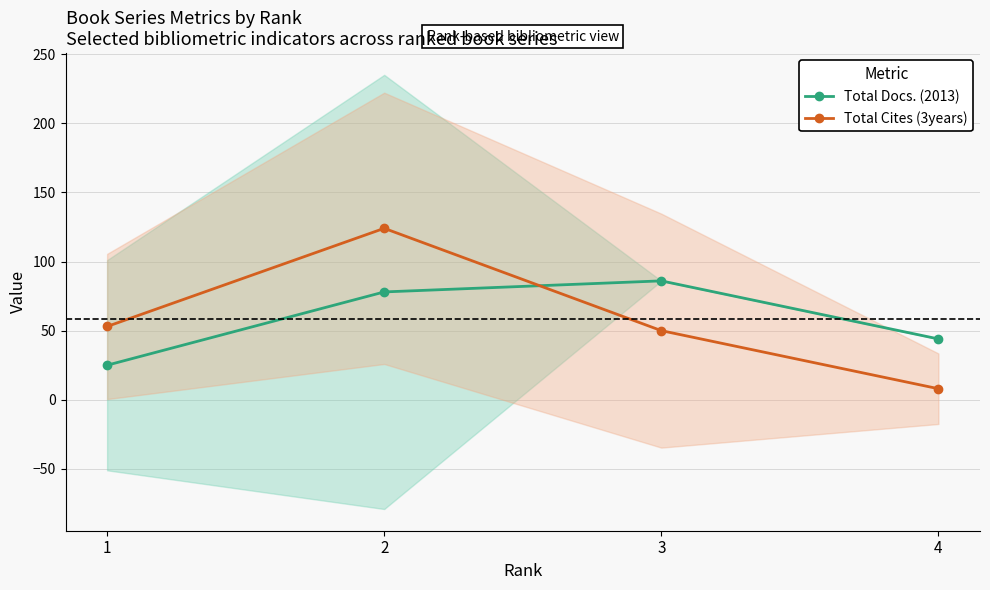

Rank the series by their average value, from lowest to highest.

Total Docs. (2013), Total Cites (3years)